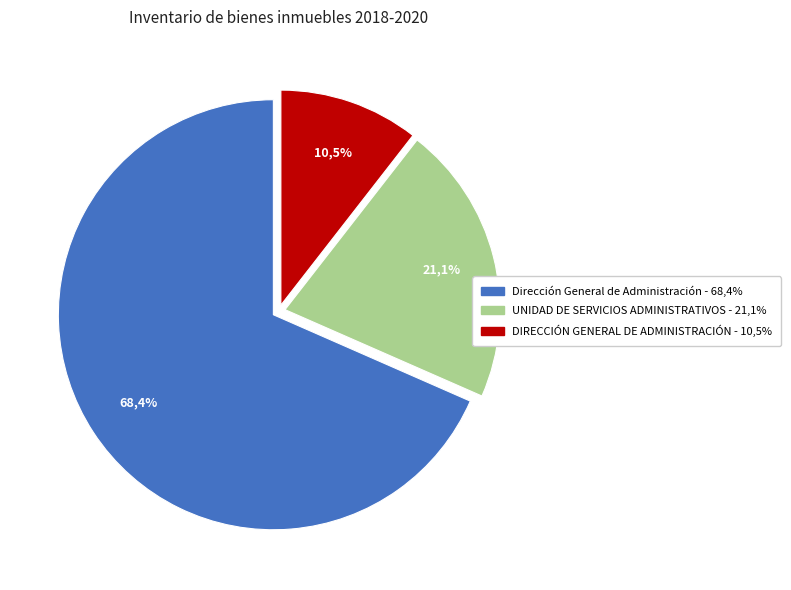

Approximately how many times larger is the value at UNIDAD DE SERVICIOS ADMINISTRATIVOS compared to DIRECCIÓN GENERAL DE ADMINISTRACIÓN?

2.0